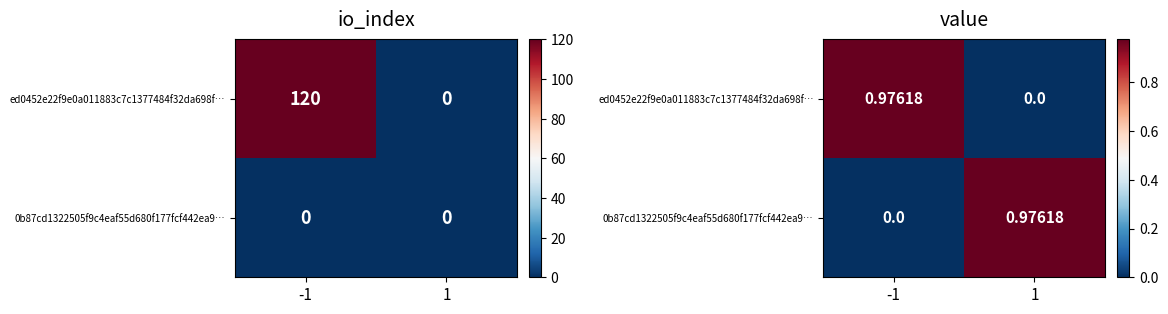

What is the average value of the 0b87cd1322505f9c4eaf55d680f177fcf442ea9… series?

0.5